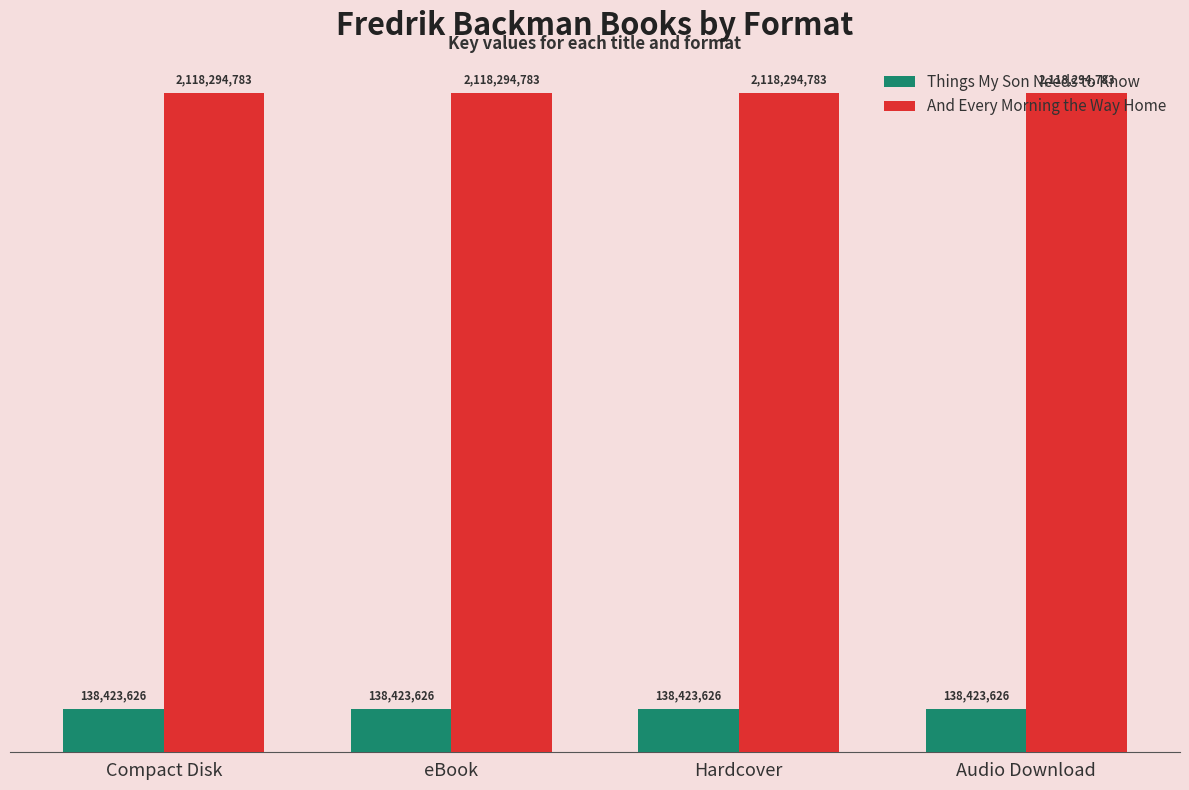

The value of And Every Morning the Way Home at Hardcover is 3636702734. True or false?

False